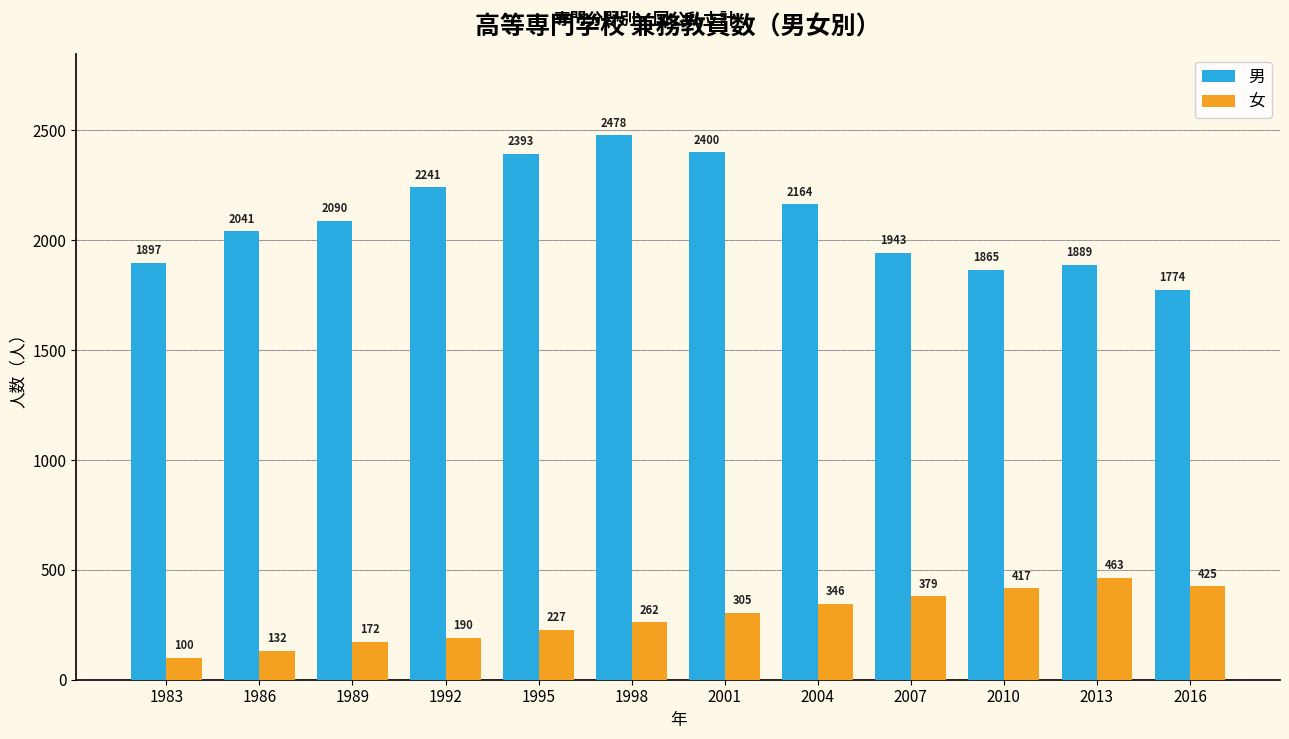

What is the sum of all 女 values?

3418